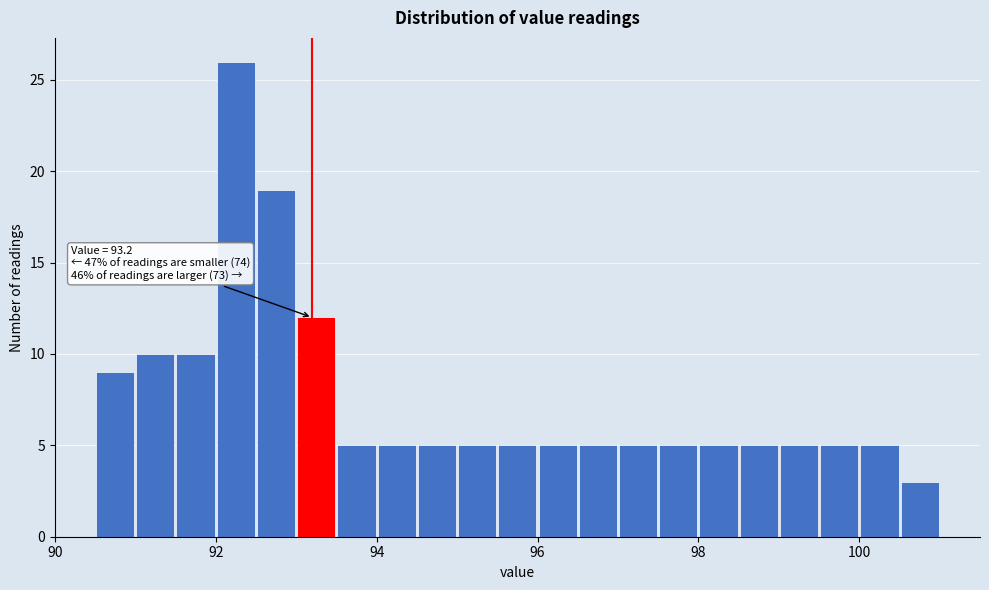

Read against the x-axis, roughly where is the centre of the tallest bar?

92.2